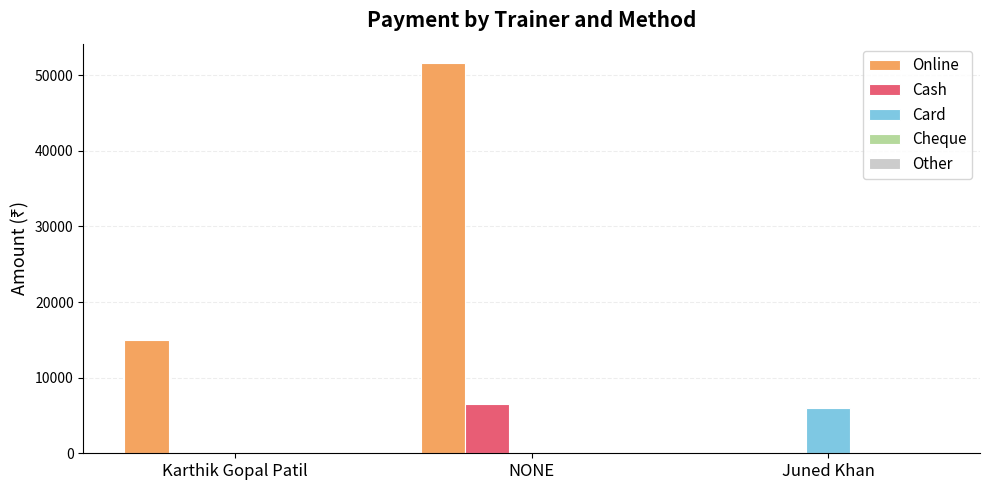

Which label corresponds to the largest value in the chart?

NONE